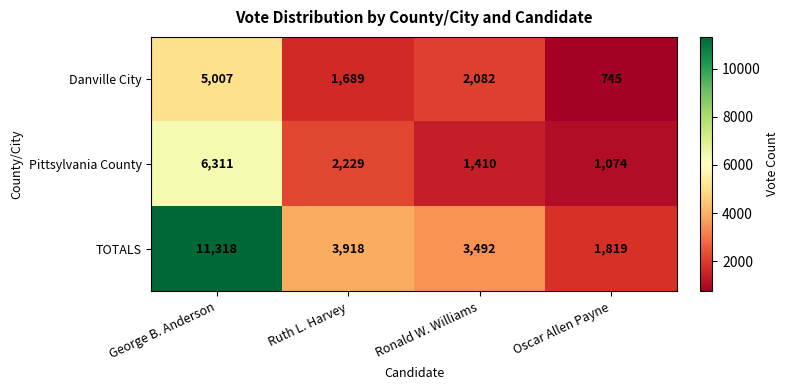

Where is TOTALS nearest to the value 6568?

Ruth L. Harvey